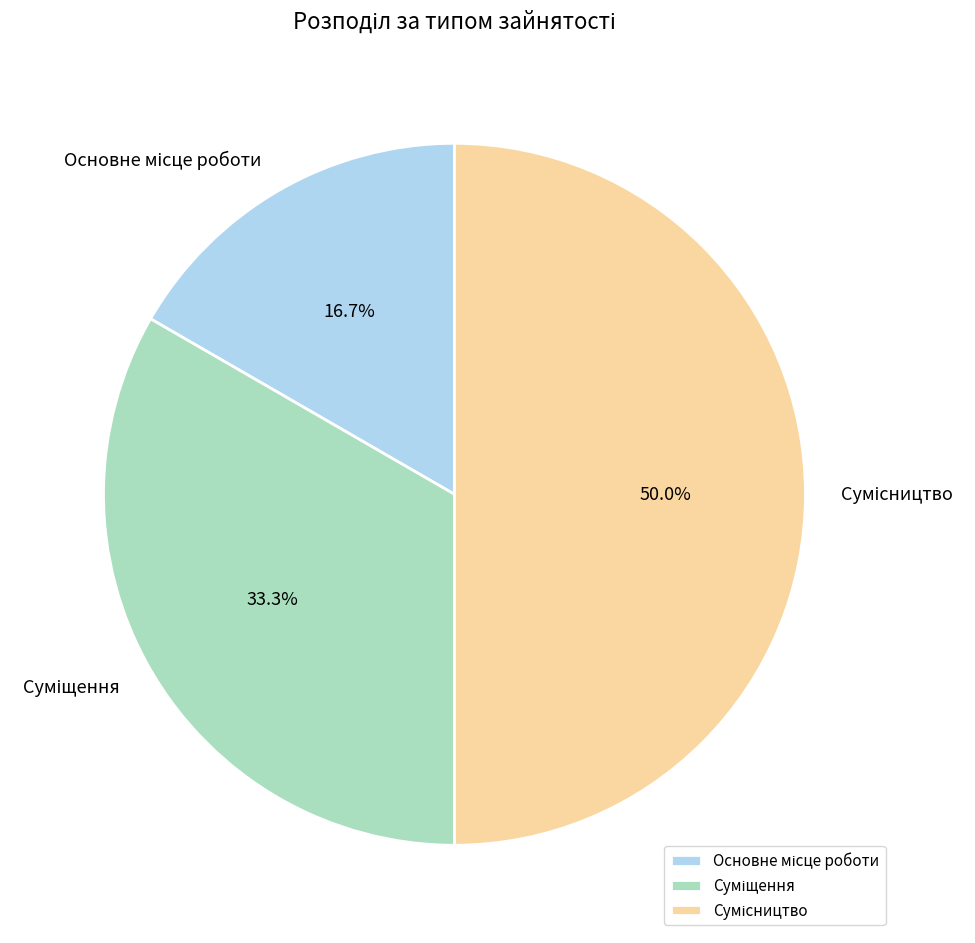

How many segments does this pie chart have?

3